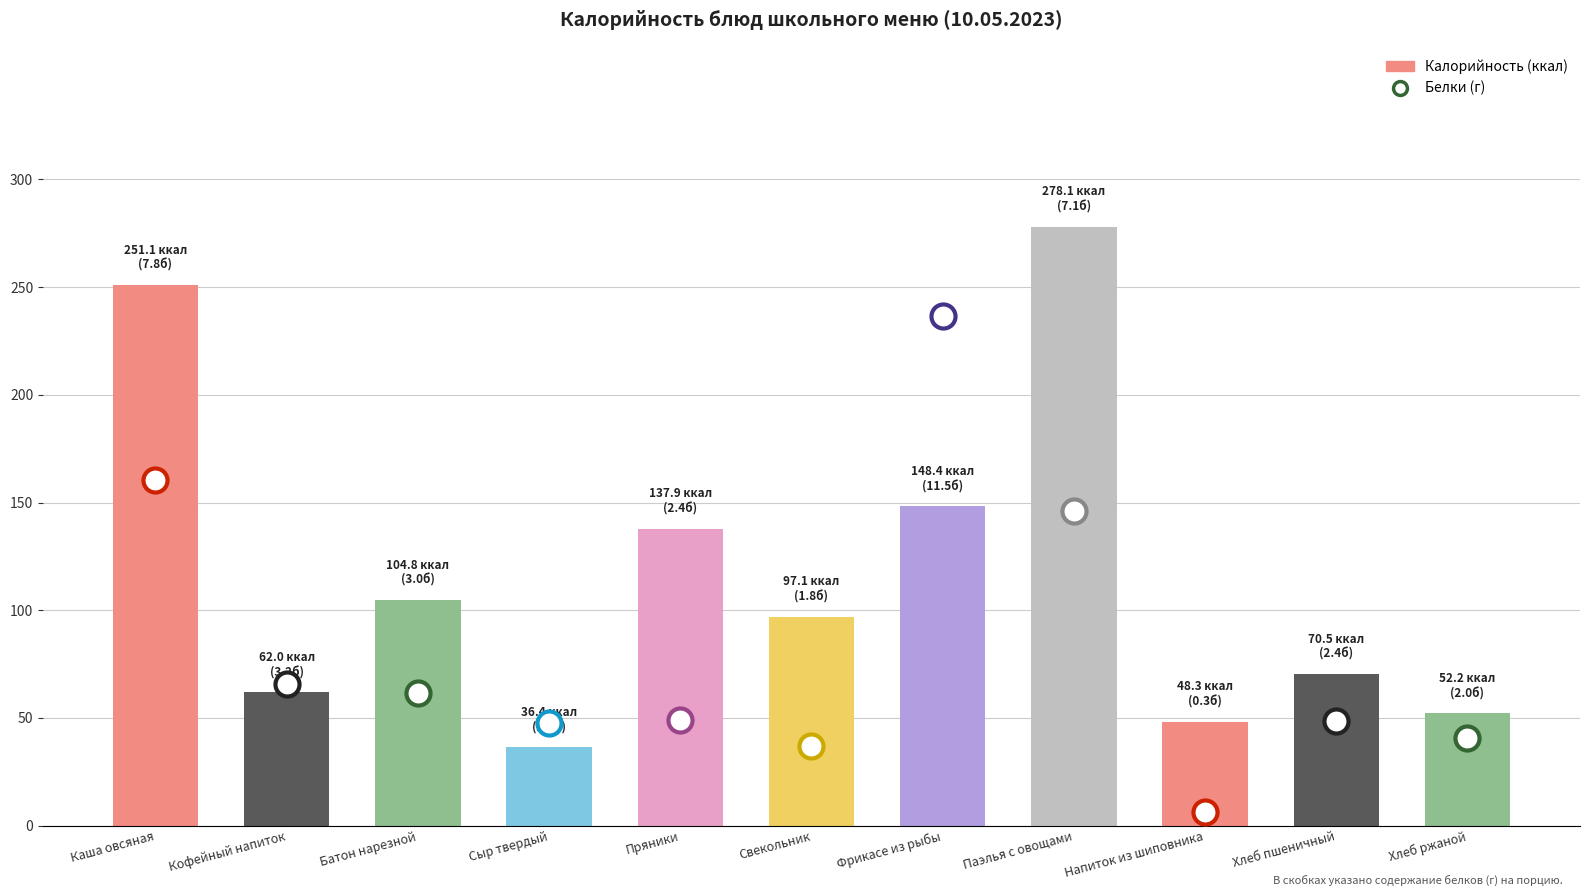

What is the change in value from Сыр твердый to Пряники?

+101.5